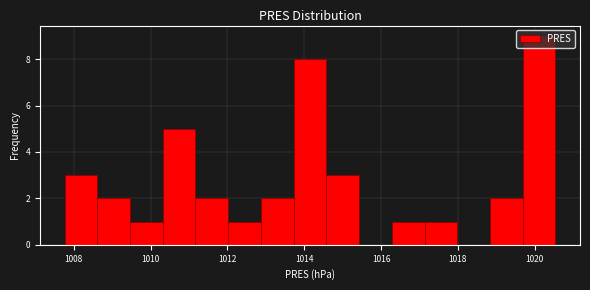

How tall is the bar that spans 1012.0 to 1012.8 on the x-axis? Neither the bar edges nor the heights are printed on the chart, so give them approximately, as read against the axes.

1